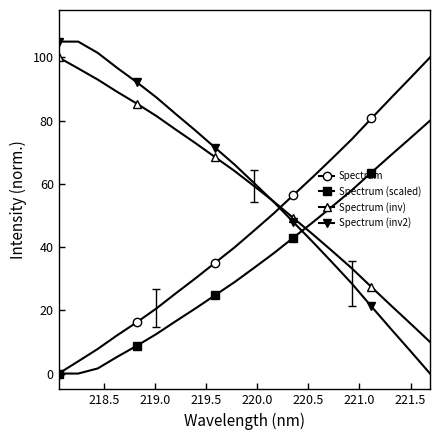

True or false: Spectrum (inv) has more than 2 interior local peaks.

False